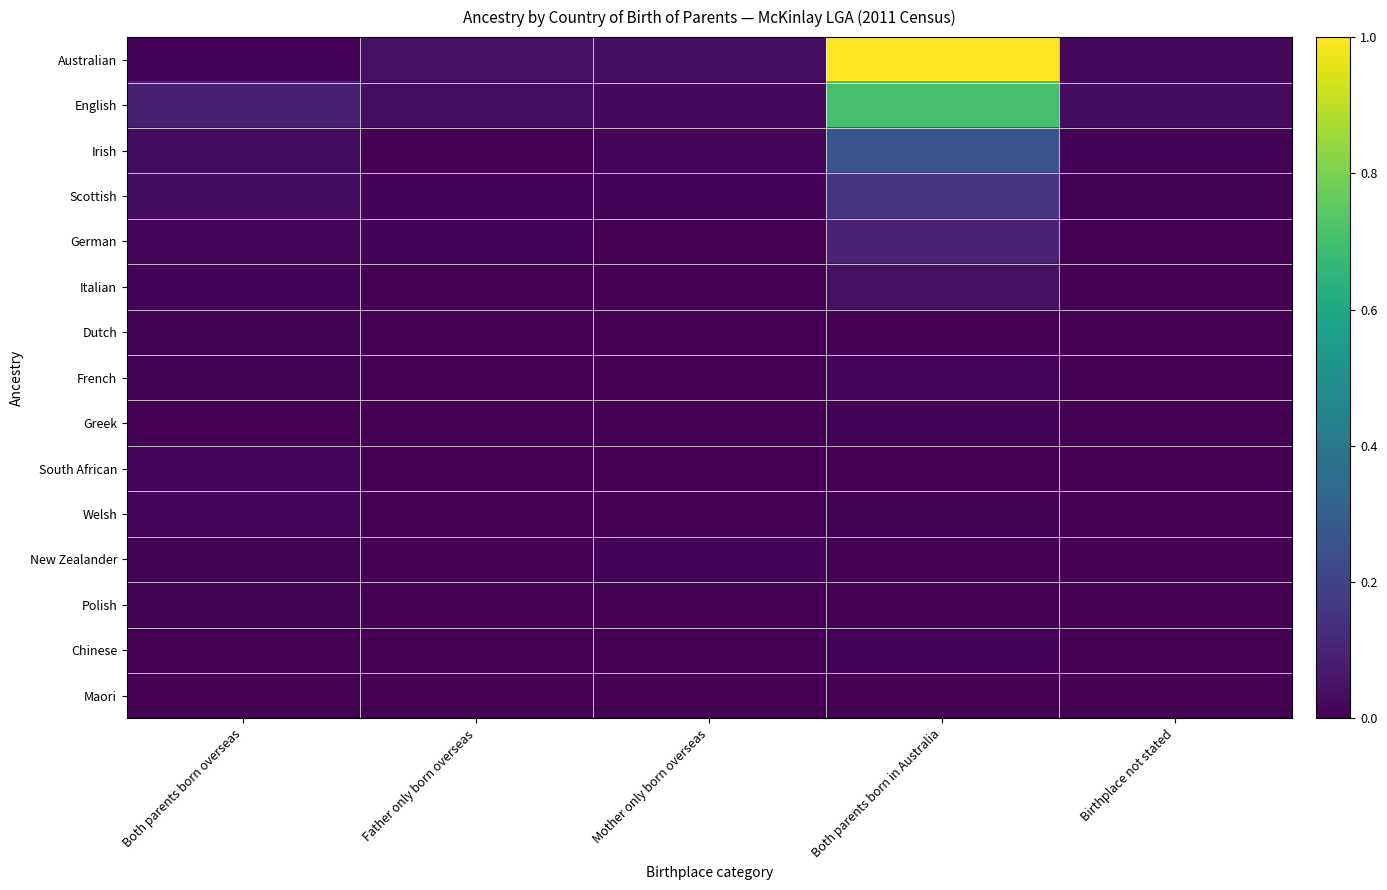

What is the total value across all series at Mother only born overseas?

0.1